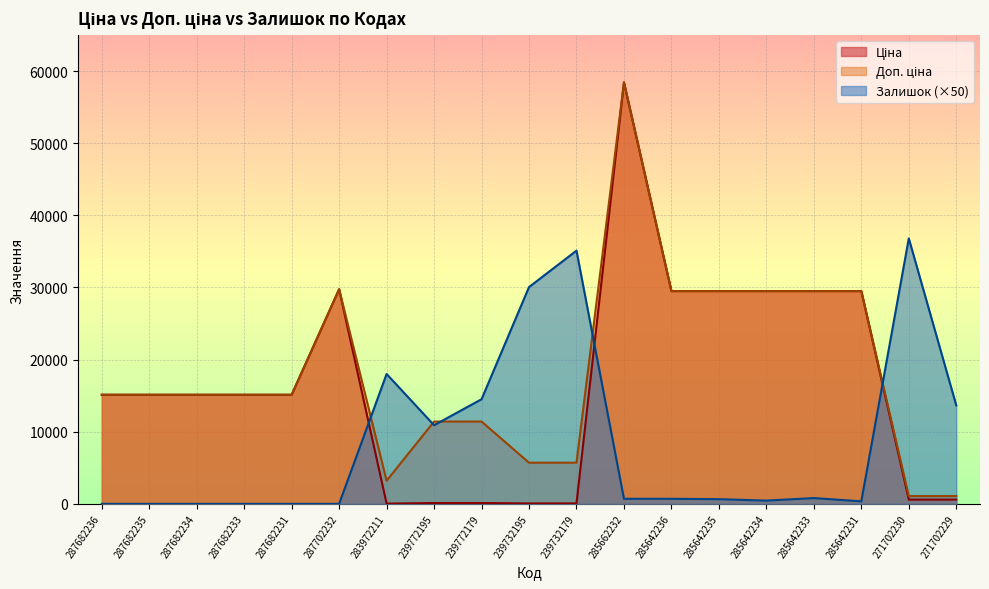

The value of Ціна at 285642233 is 29491.5. True or false?

True